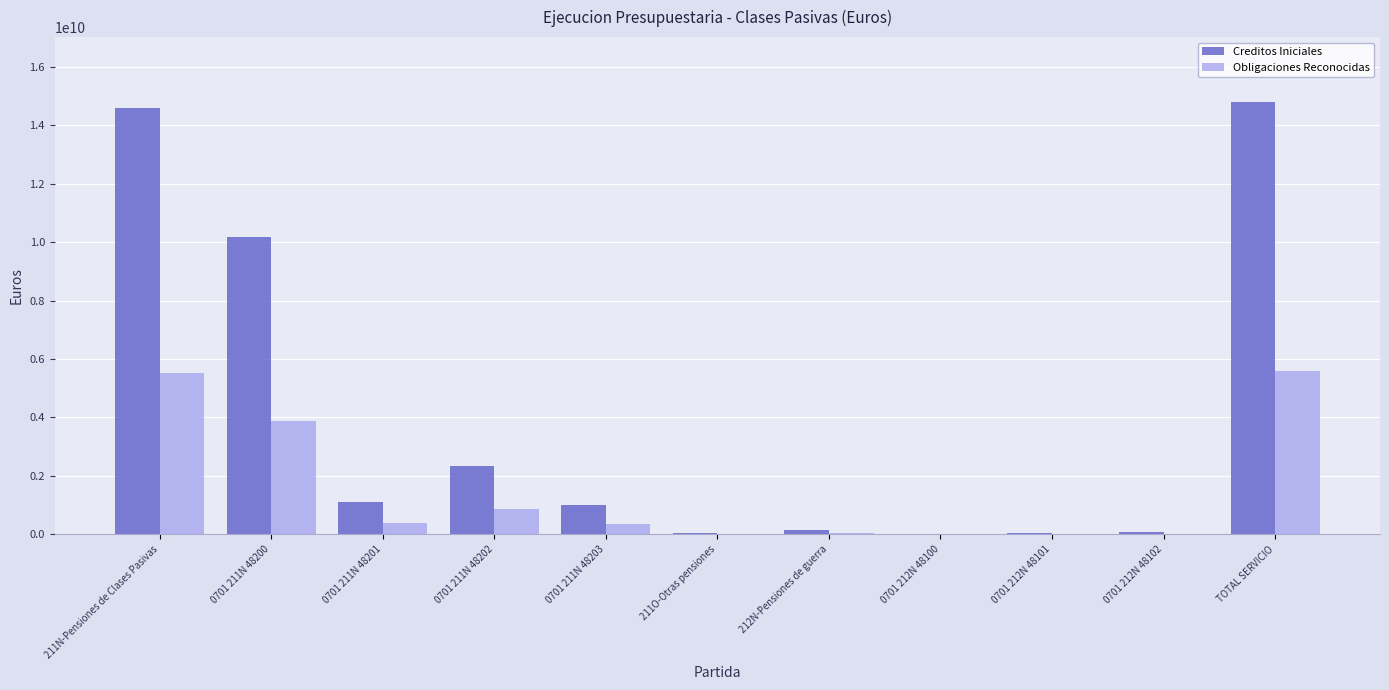

Which series changed the most between 0701 211N 48200 and 0701 212N 48101?

Creditos Iniciales